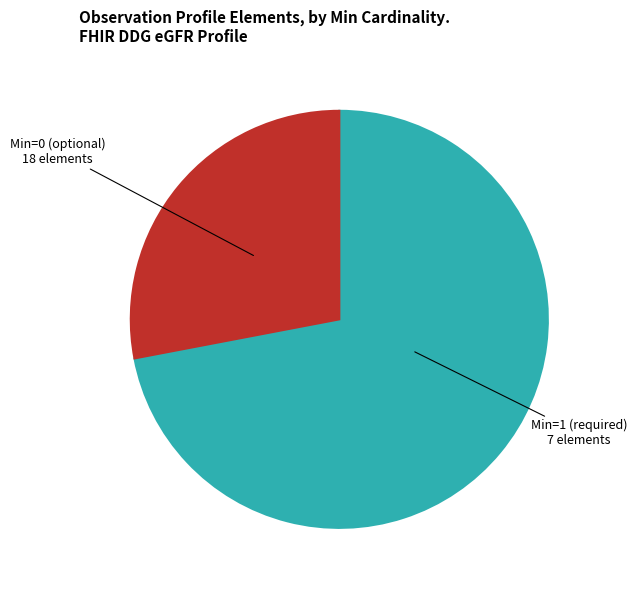

Is there a majority slice in this chart?

Yes